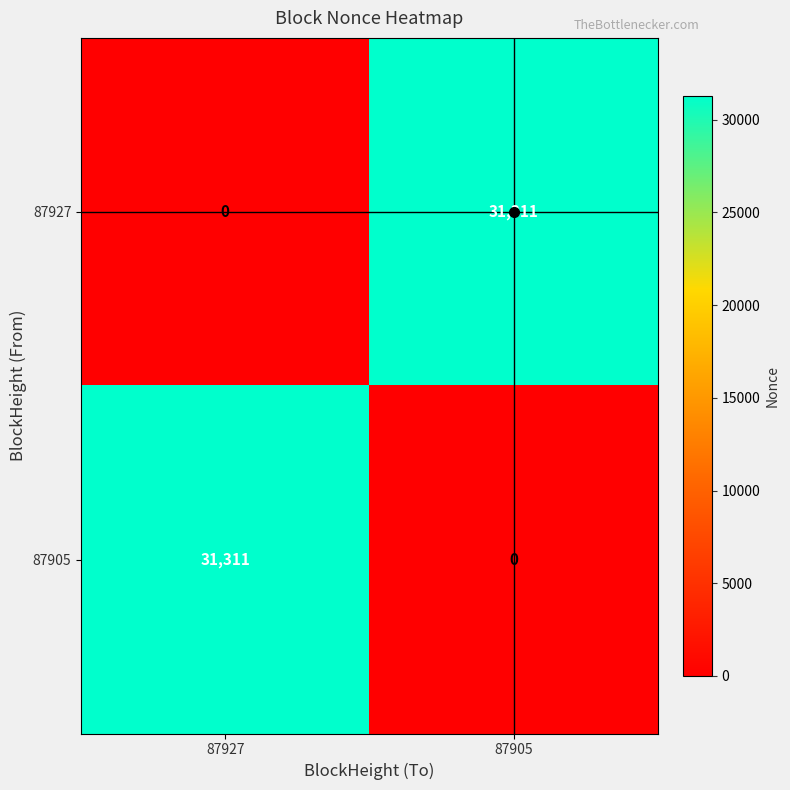

At which label is 87905 closest to 15655?

87905